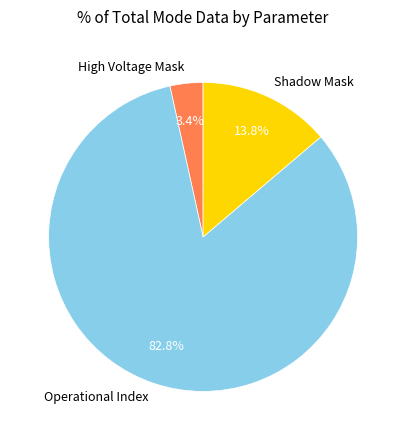

Which has a higher value, Shadow Mask or Operational Index?

Operational Index